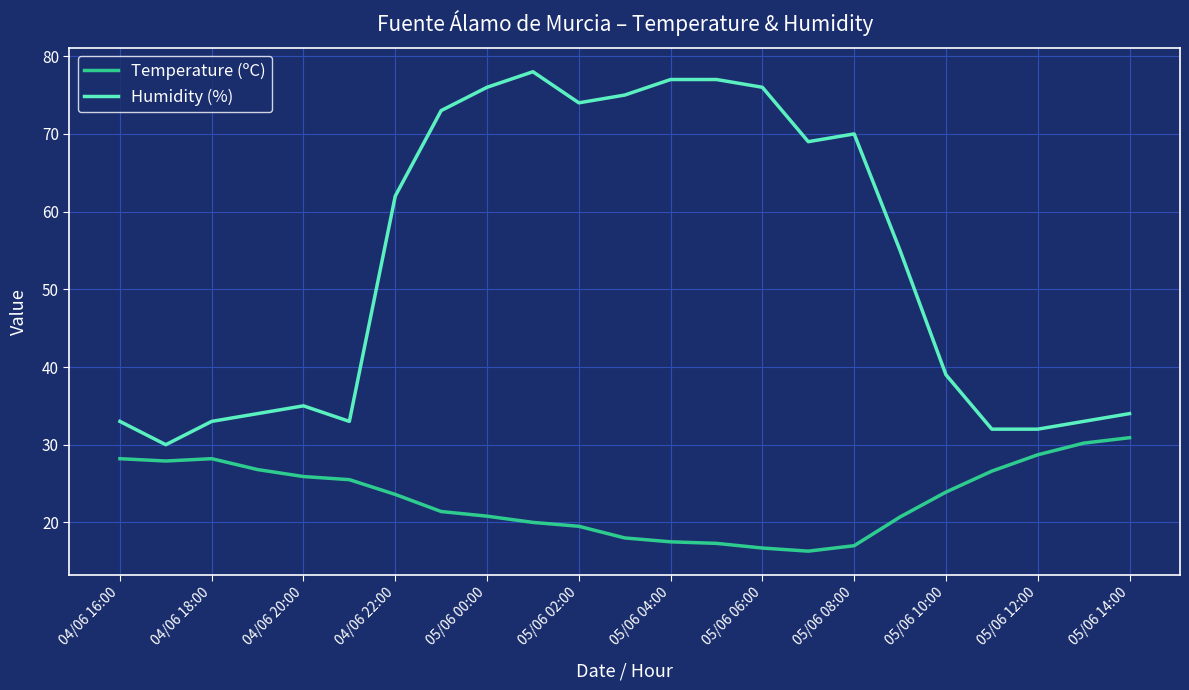

What is the minimum value for Humidity (%)?

30.0